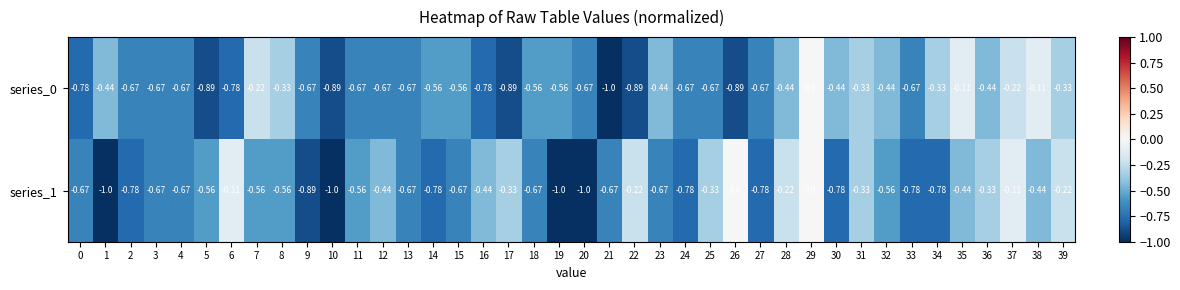

Is the value of series_1 at 31 greater than the value of series_0 at 35?

No